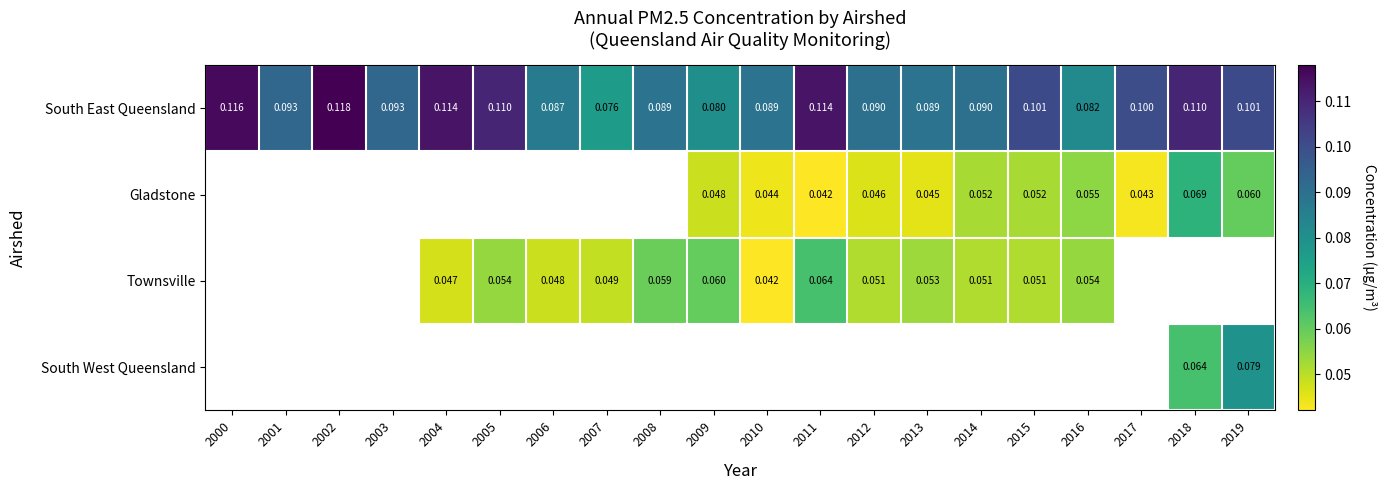

Count the number of categories in the chart.

20